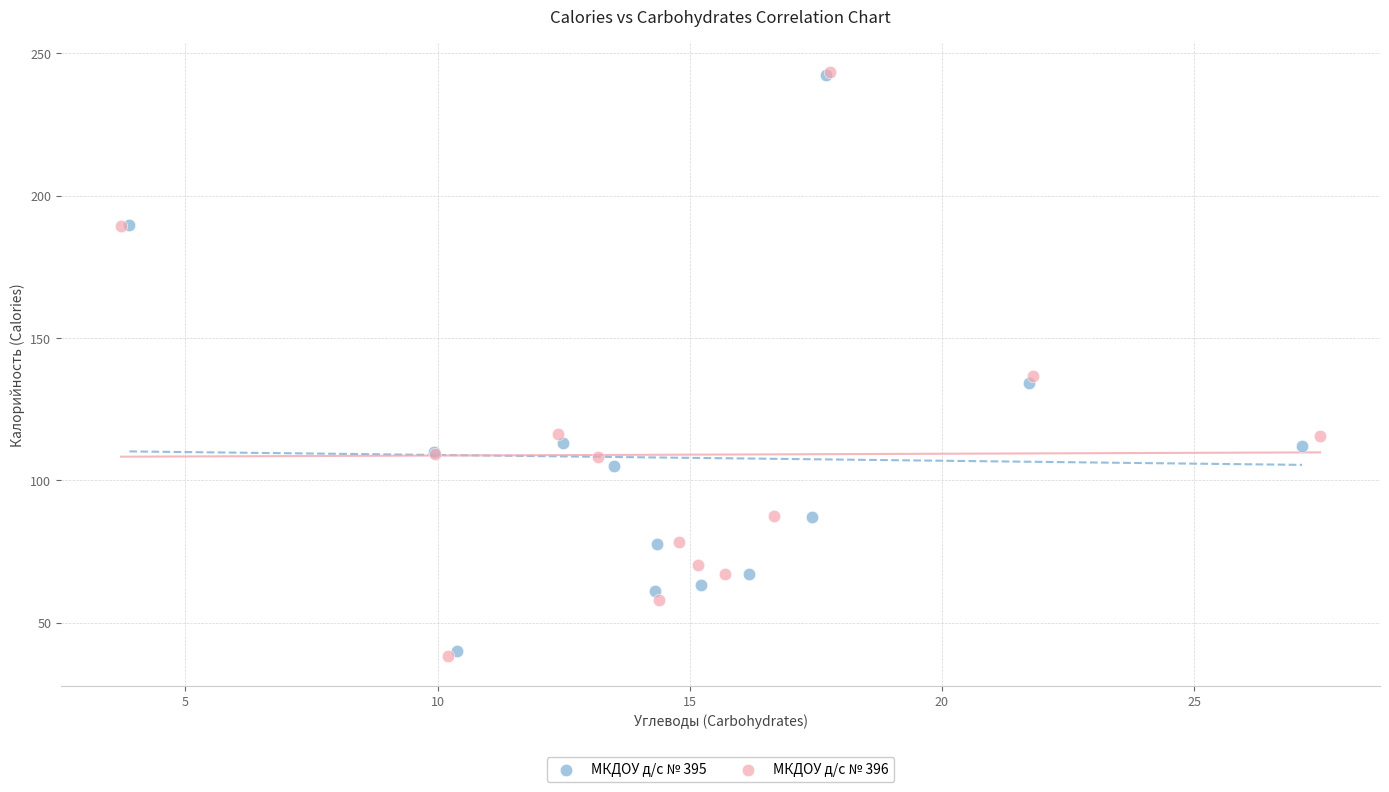

Which series has the widest spread of Y values?

МКДОУ д/с № 396